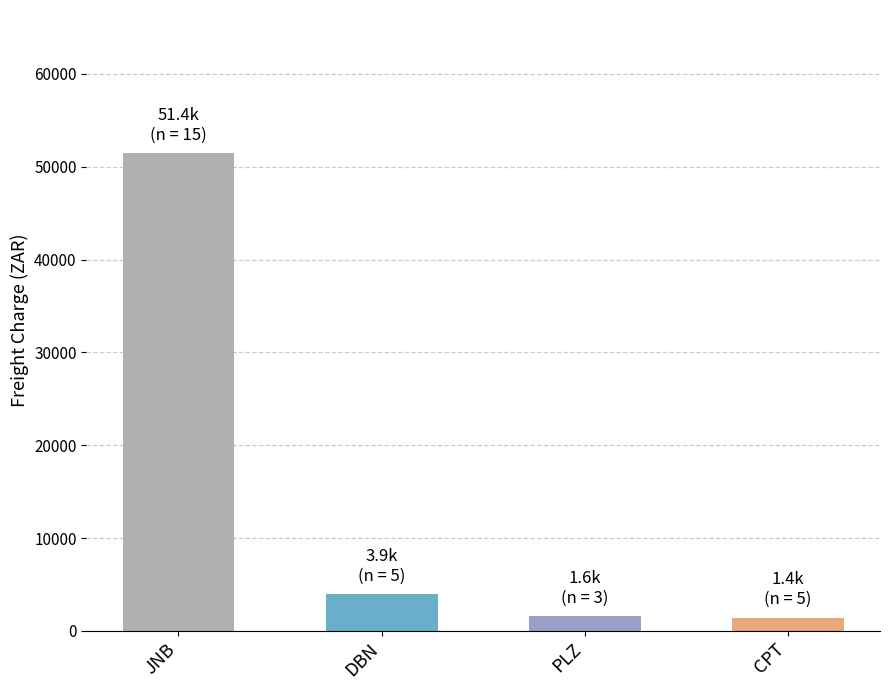

How many bars are there in total?

4